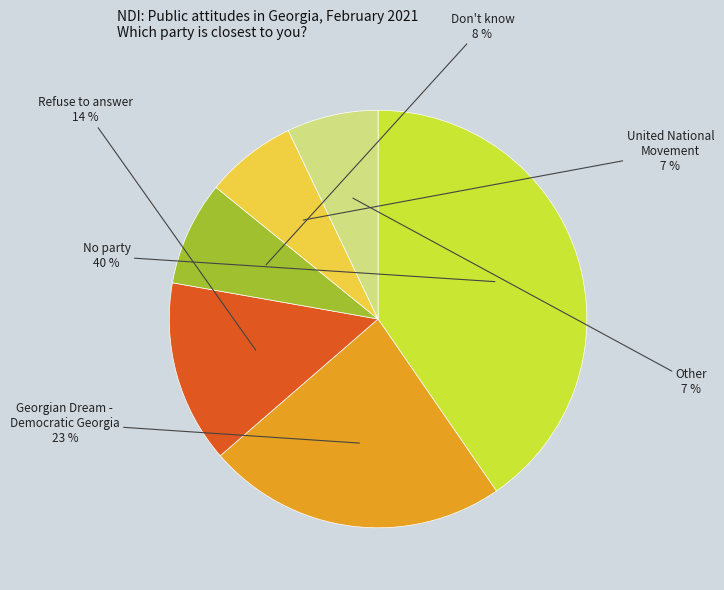

To the nearest percent, what is the average slice percentage?

17%